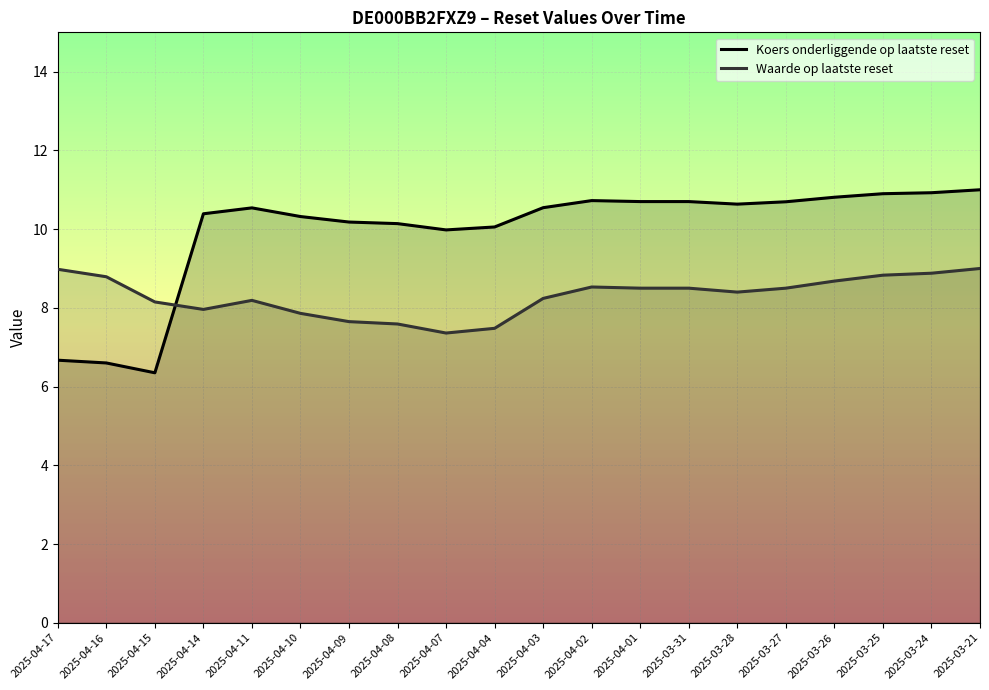

What is the difference between the second highest and minimum values in the Waarde op laatste reset series?

1.6